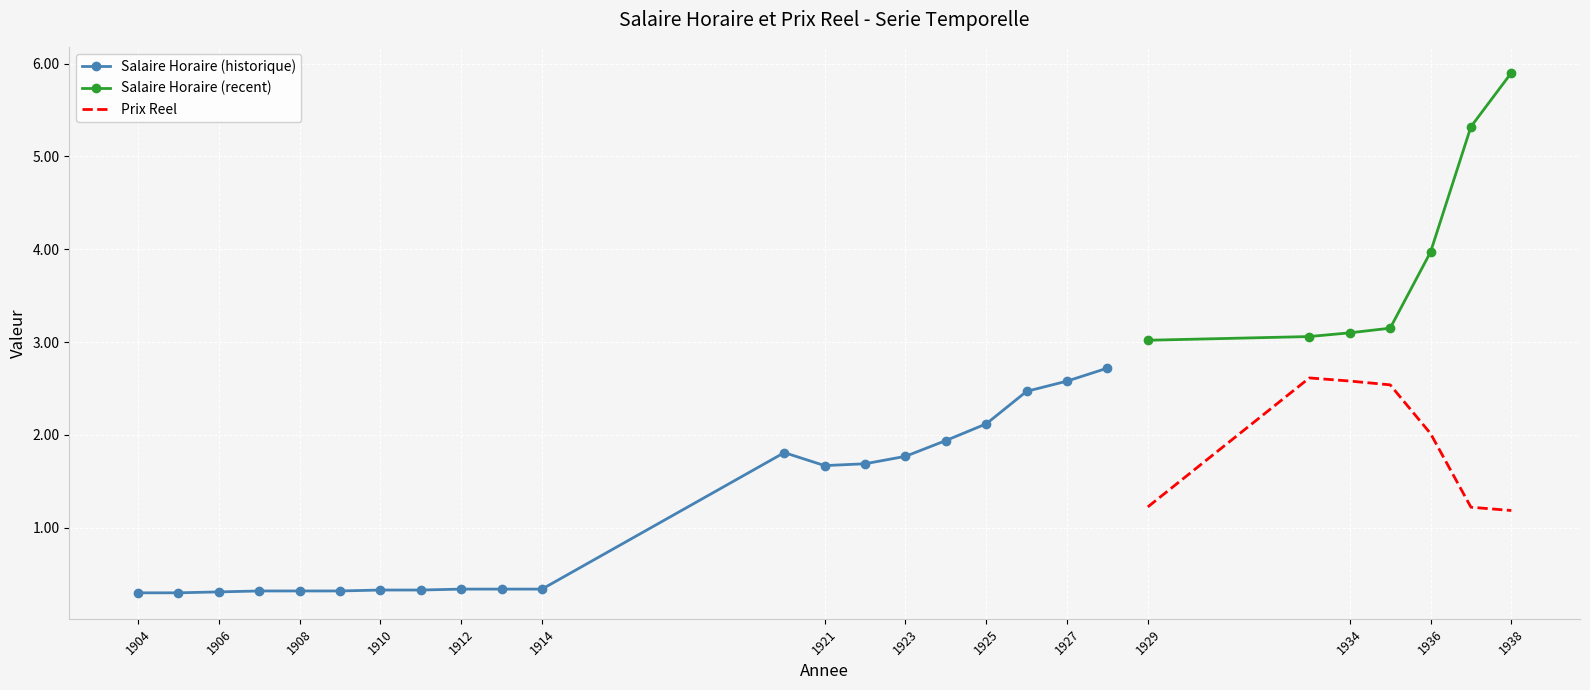

At which category is the sum across all series the highest?

1938